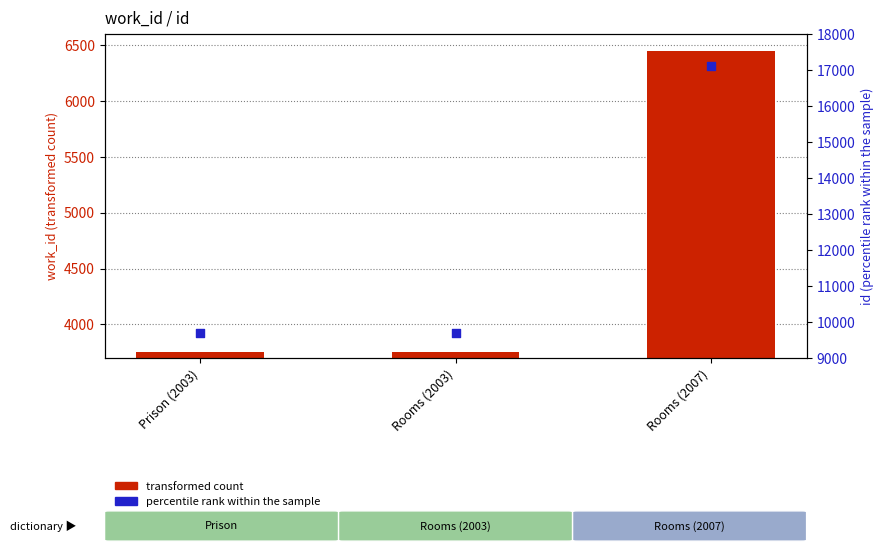

Is the value of percentile rank within the sample at Rooms (2007) greater than the value of transformed count at Prison (2003)?

Yes